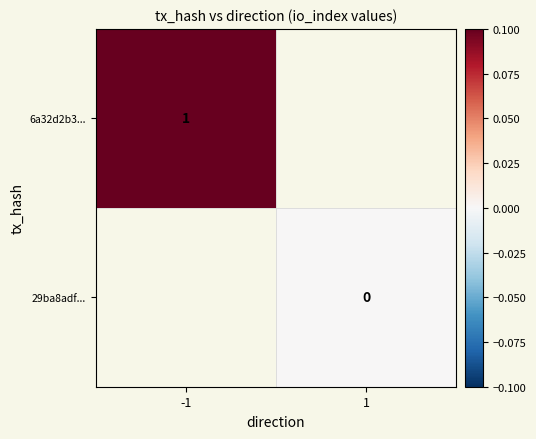

At how many categories does at least one series exceed 0?

1